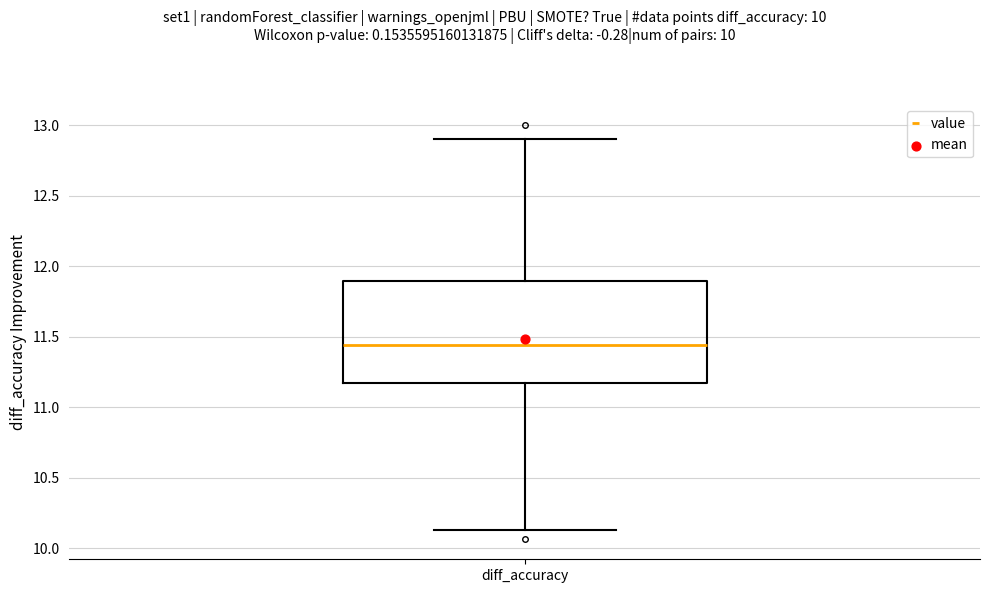

Transcribe this box plot: give where the median line is, the range the box spans, and where the two whiskers end, as read against the y-axis. The values are not printed on the chart, so give them approximately, as read against the axis.

median 11.45, box 11.15 to 11.90, whiskers 10.15 to 12.90